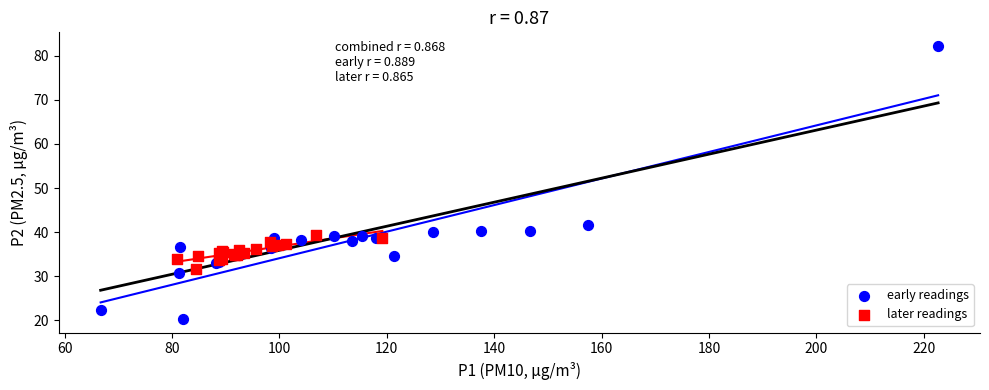

Which series contains the lowest Y value?

early readings